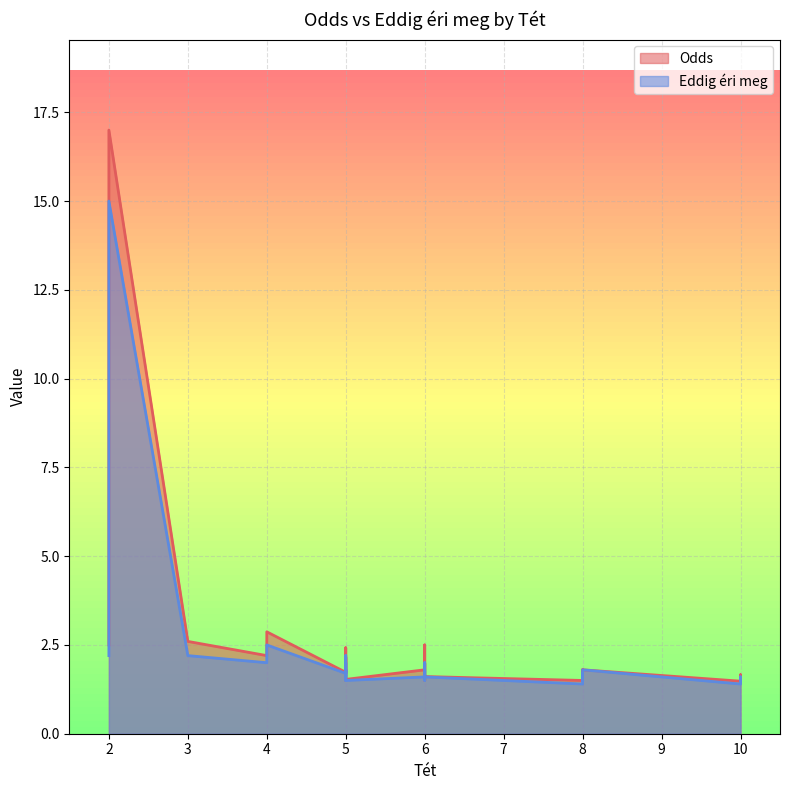

What is the sum of the Odds values at 5 and 6?

3.4